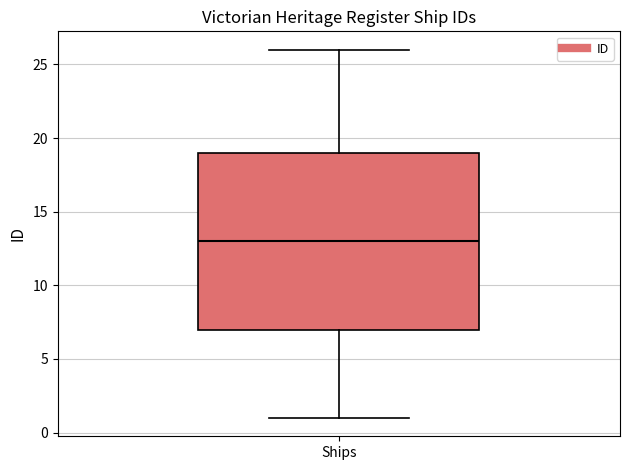

Read this box plot against the y-axis: the position of the median line, the range covered by the box, and the ends of both whiskers. The values are not printed on the chart, so give them approximately, as read against the axis.

median 13, box 7 to 19, whiskers 1 to 26